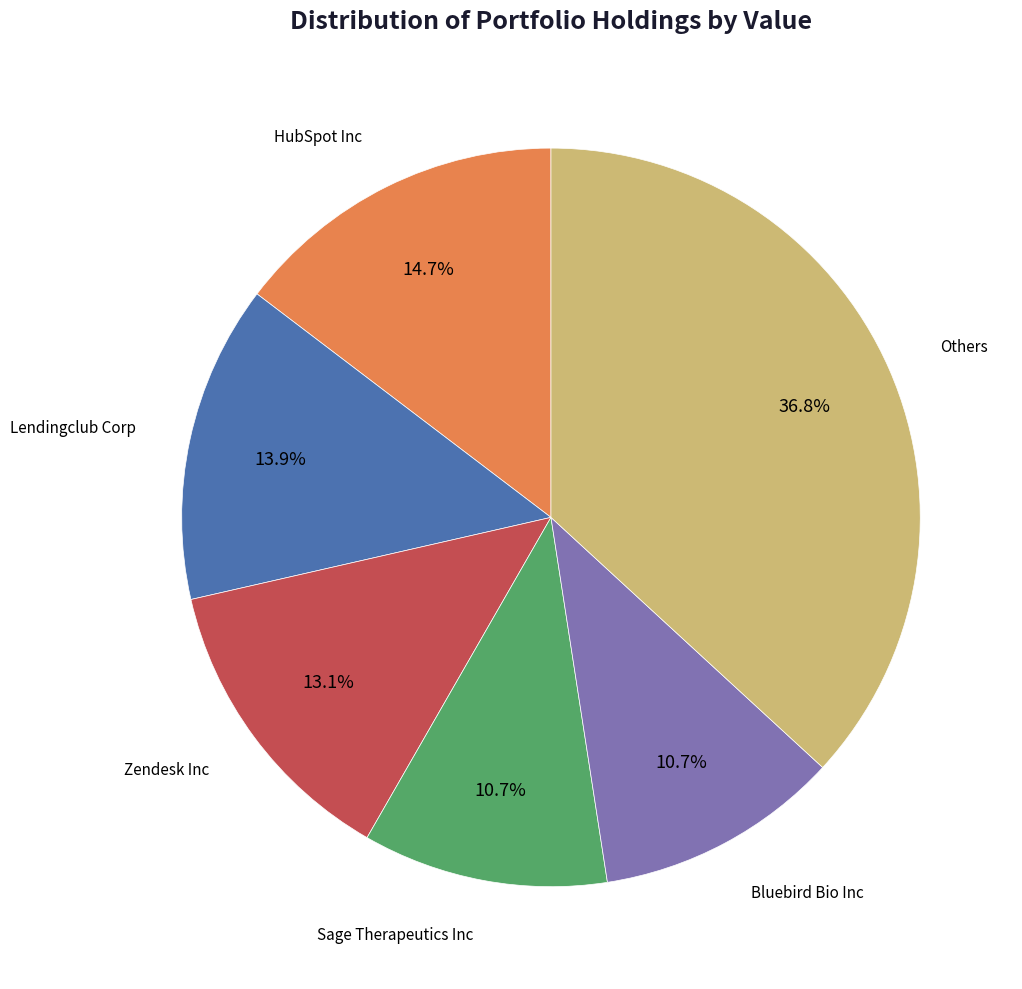

Is there a majority slice in this chart?

No